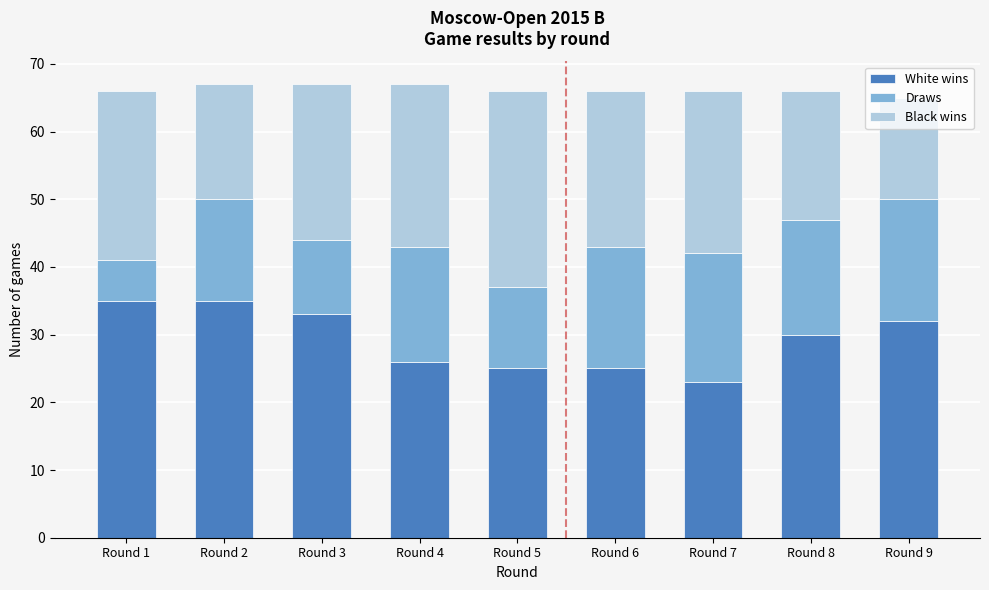

What value does the White wins series have at Round 2?

35